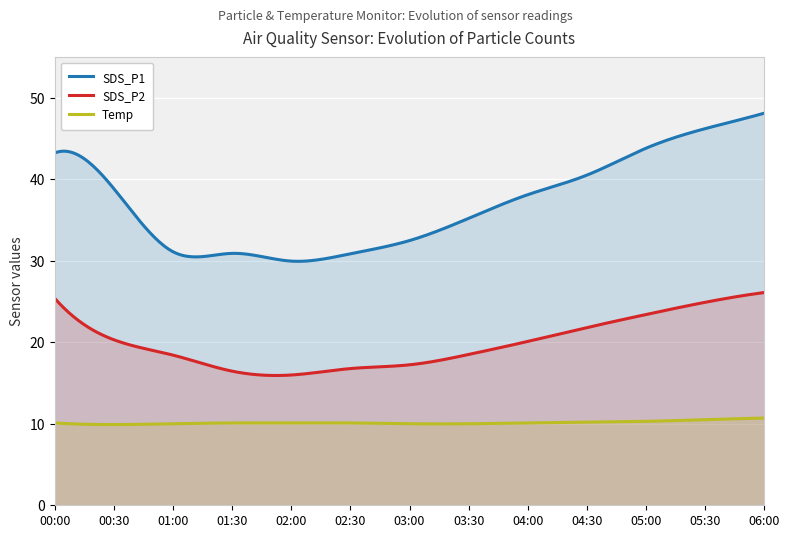

What is the smallest value displayed?

9.9